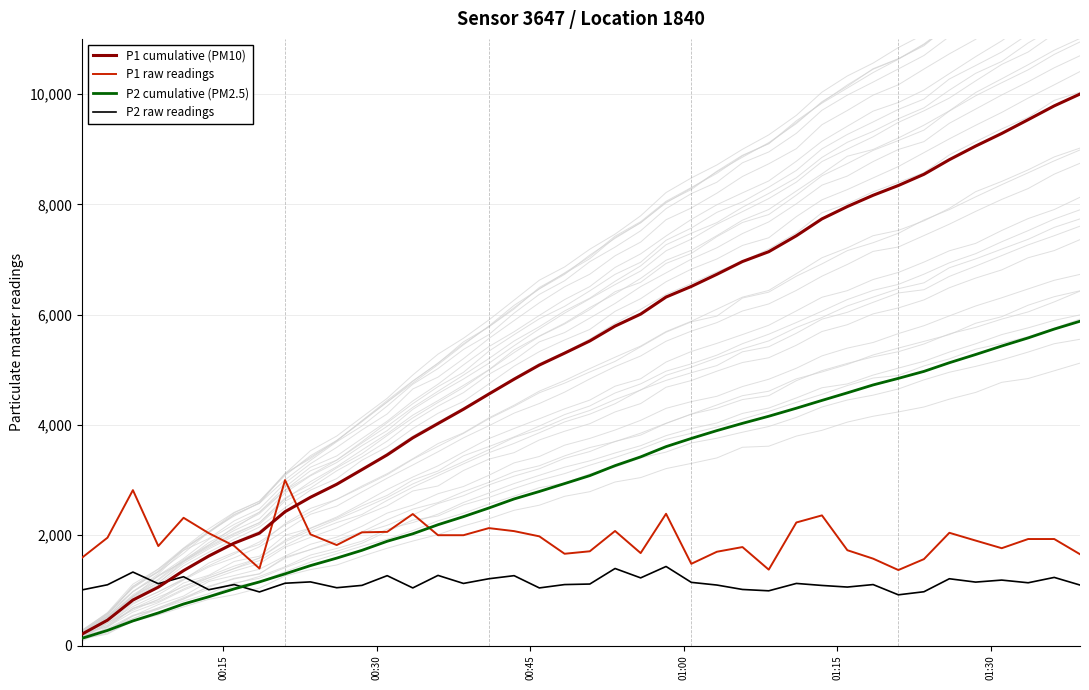

True or false: P1 cumulative (PM10) and P2 raw readings cross at least once.

True